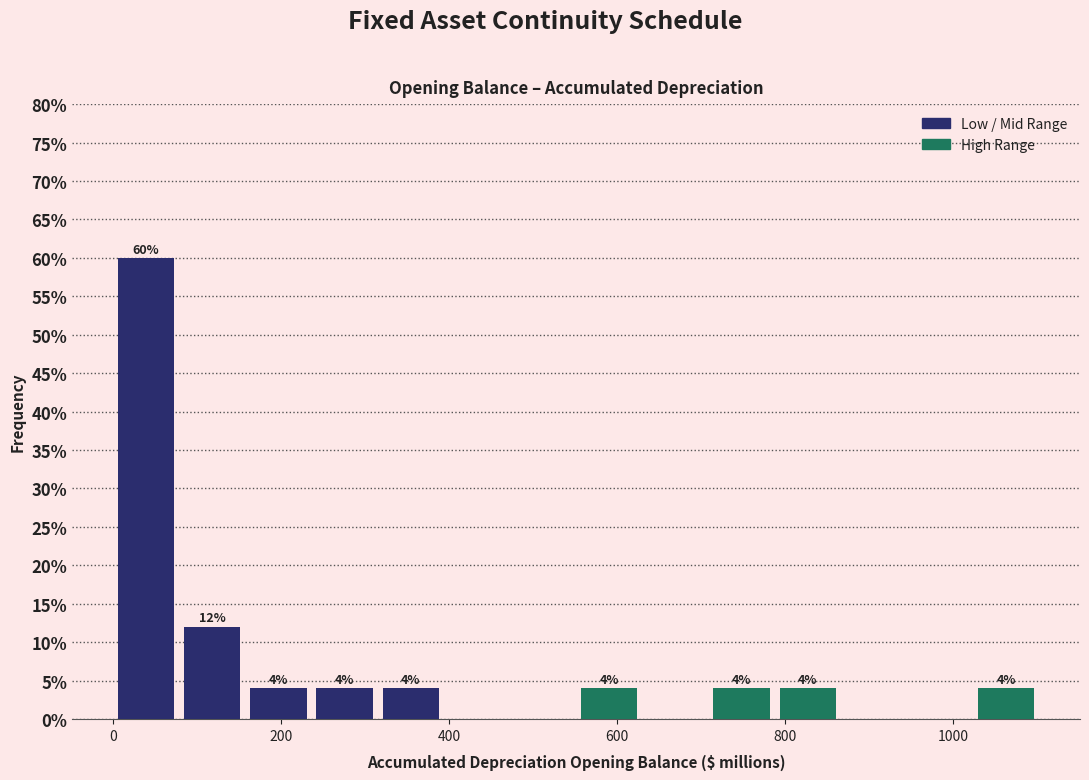

Read against the x-axis, roughly where is the centre of the tallest bar?

40